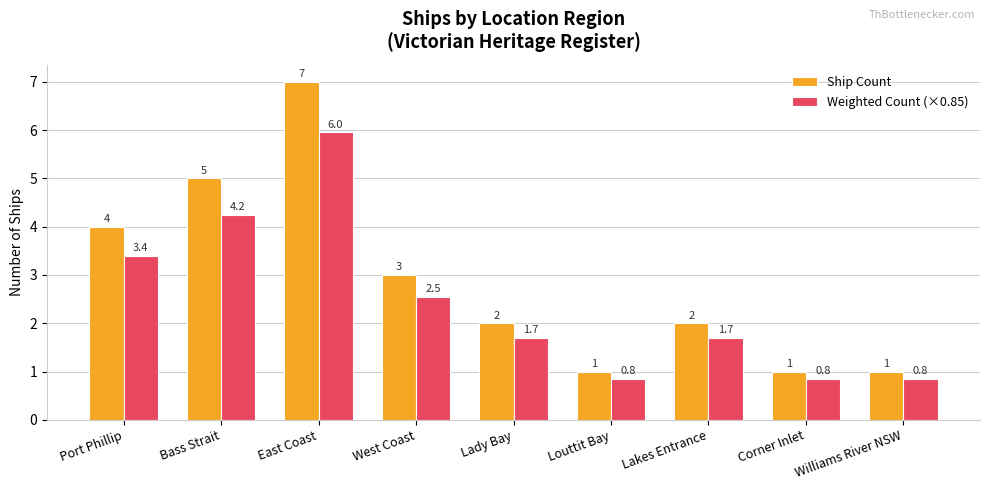

Are the bars grouped side by side (vs. stacked)?

Yes